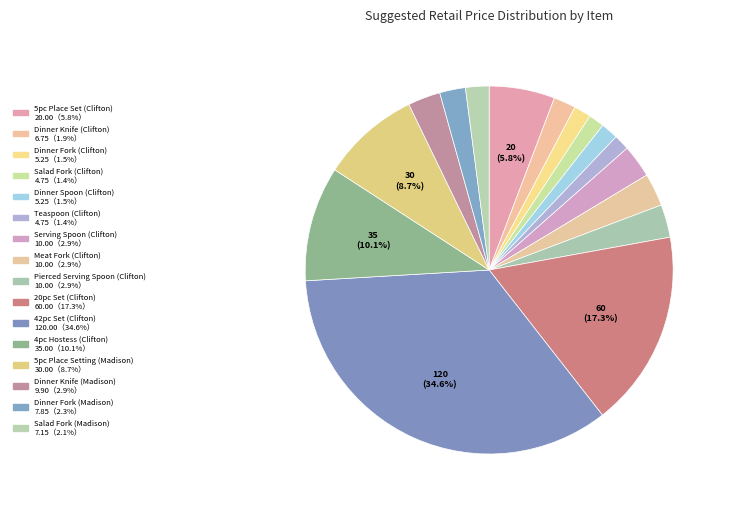

How many segments does this pie chart have?

16